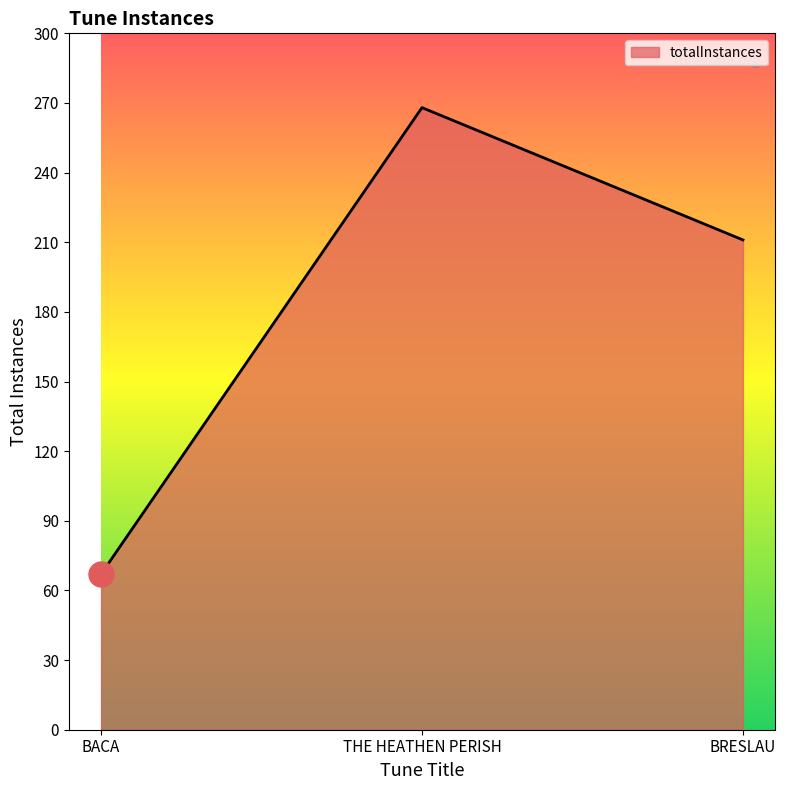

Approximately how many times larger is the value at THE HEATHEN PERISH compared to BACA?

4.0